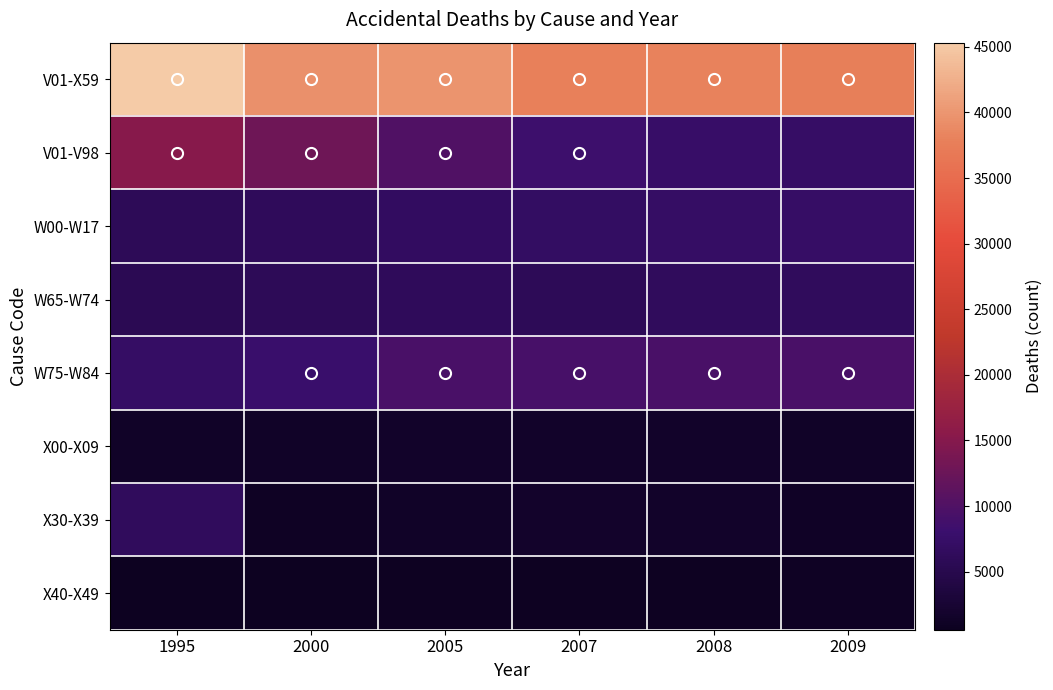

Reading right to left, list all the values displayed in this chart.

V01-X59: 2009=37756	2008=38153	2007=37966	2005=39863	2000=39484	1995=45323
V01-V98: 2009=7309	2008=7499	2007=8268	2005=10028	2000=12857	1995=15147
W00-W17: 2009=7312	2008=7170	2007=6951	2005=6702	2000=6245	1995=5911
W65-W74: 2009=6435	2008=6464	2007=5966	2005=6222	2000=5978	1995=5588
W75-W84: 2009=9401	2008=9419	2007=9142	2005=9319	2000=7794	1995=7104
X00-X09: 2009=1364	2008=1452	2007=1455	2005=1593	2000=1416	1995=1383
X30-X39: 2009=1155	2008=1453	2007=1641	2005=1380	2000=1042	1995=6429
X40-X49: 2009=978	2008=895	2007=855	2005=891	2000=605	1995=568